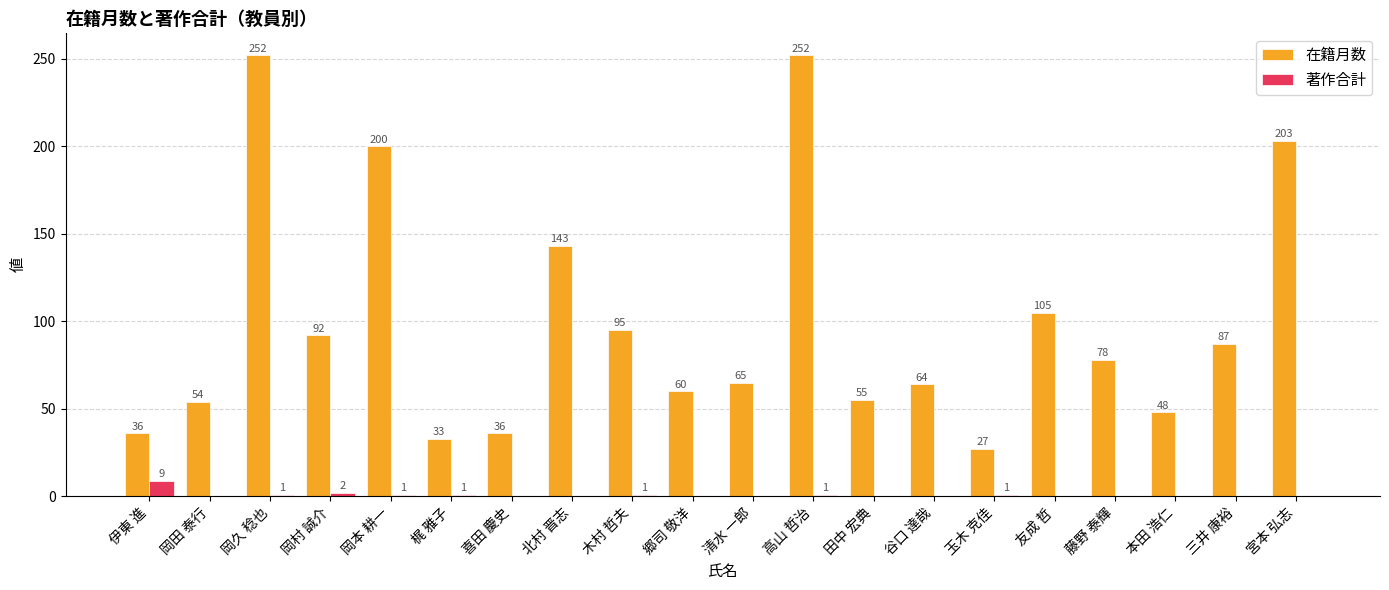

Are the bars grouped side by side (vs. stacked)?

Yes